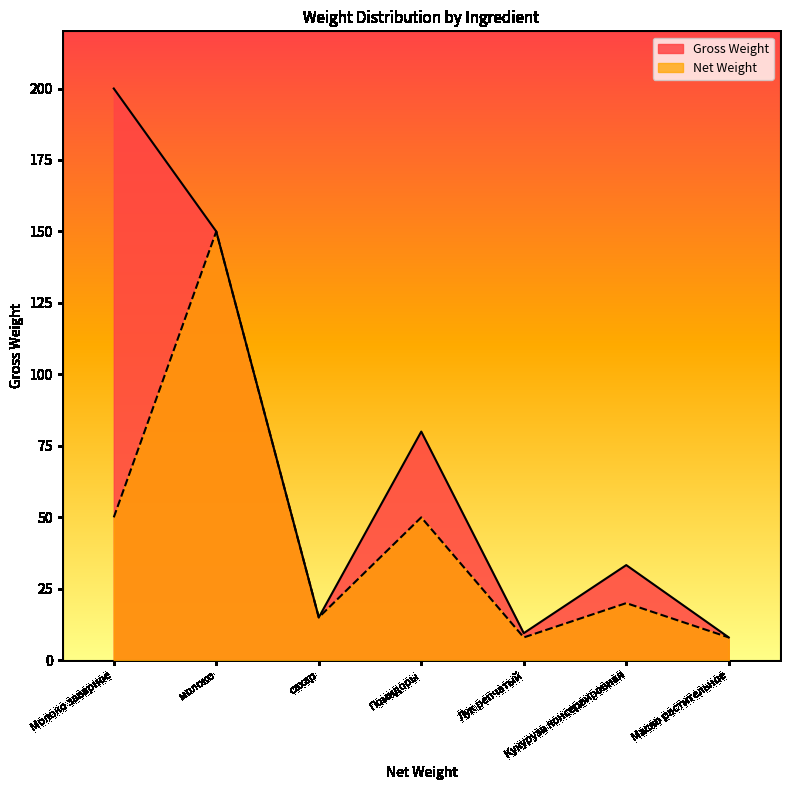

Rank the categories by Gross Weight value from lowest to highest.

Масло растительное, Лук репчатый, сахар, Кукуруза консервировная, Помидоры, молоко, Молоко заварное